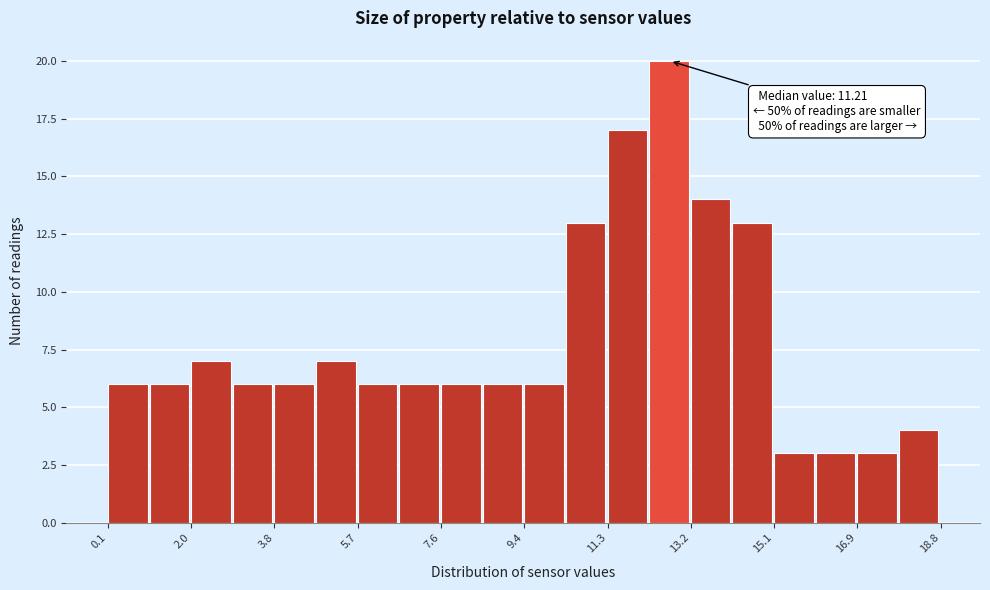

Over which range of the x-axis is the bar tallest?

12.2 to 13.2